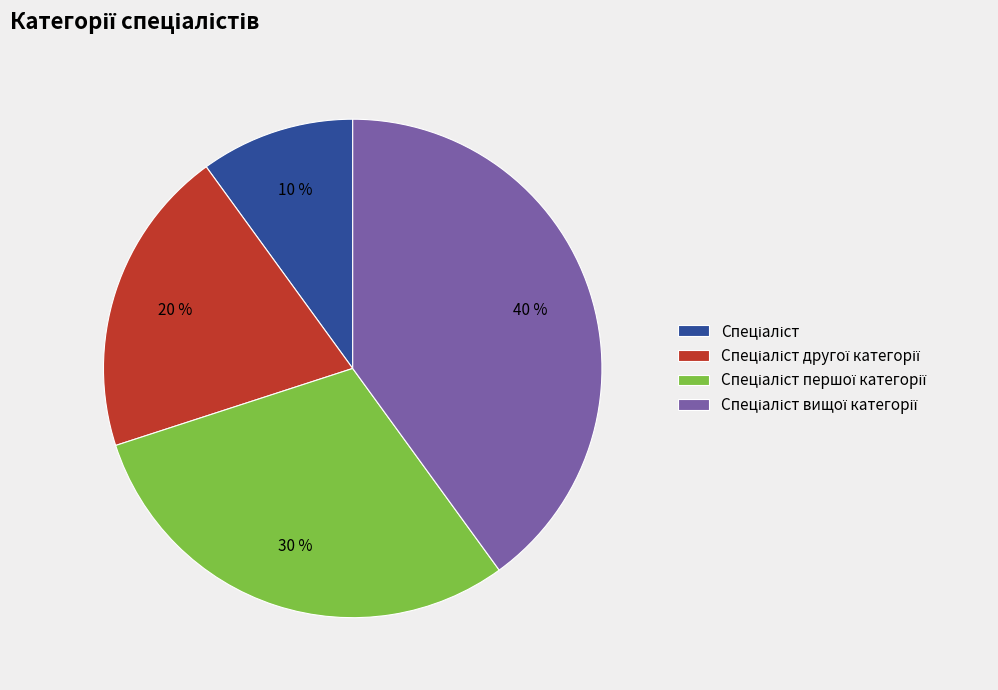

To the nearest percent, what is the difference between the largest and smallest slice percentages?

30%